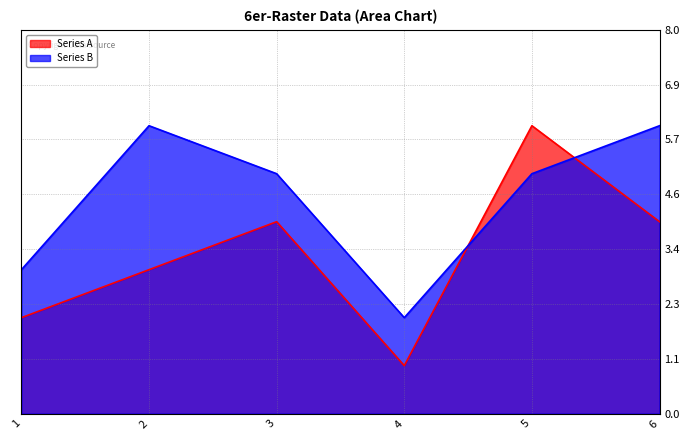

The Series A series shows 4 at 1. True or false?

False